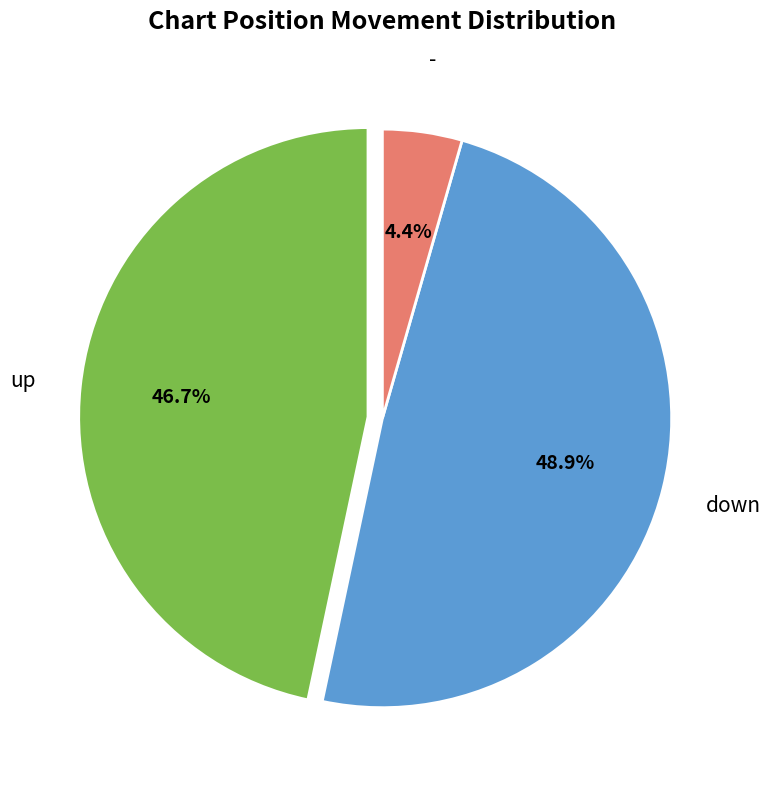

Is up the majority of the pie?

No